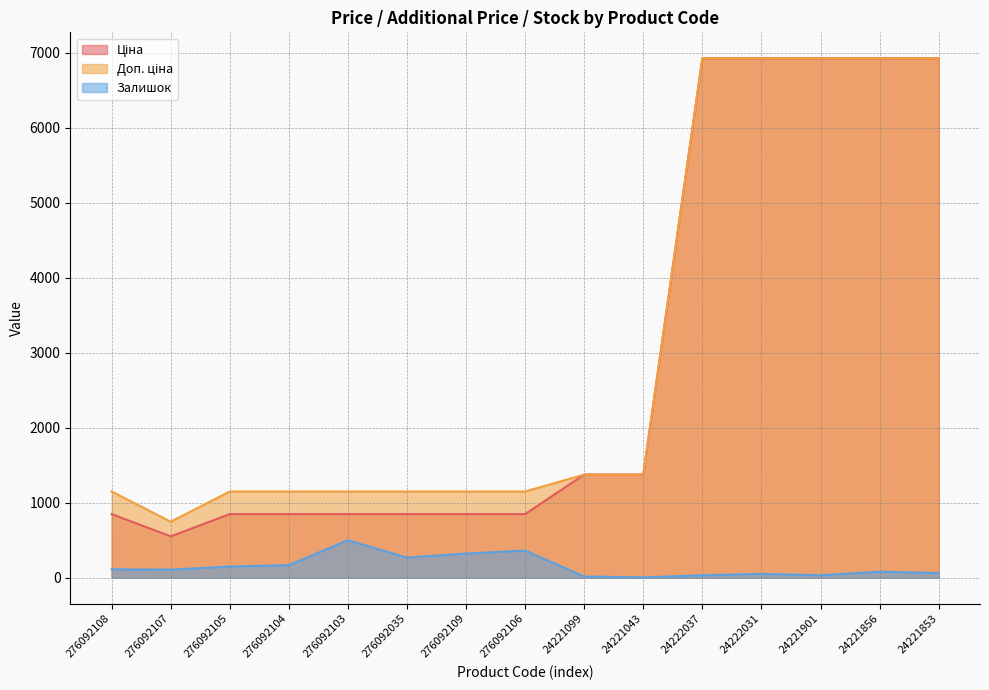

Where is Ціна nearest to the value 3738?

24221099